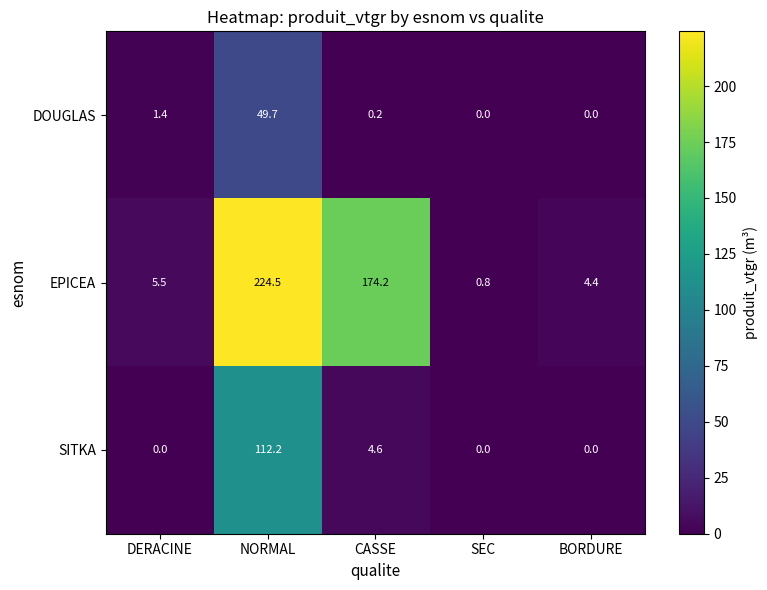

At which category does the chart reach its peak across all series?

NORMAL